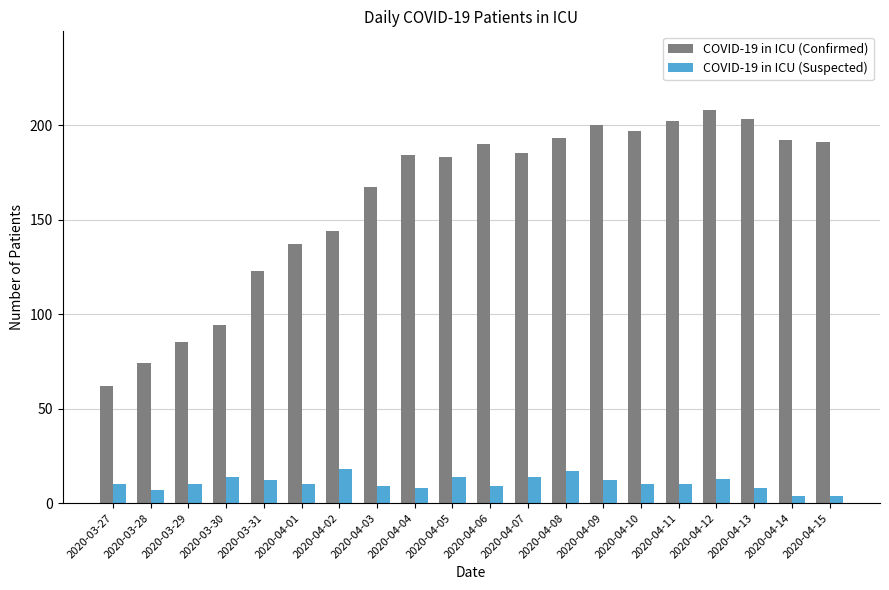

What is the difference between the COVID-19 in ICU (Confirmed) values at 2020-03-31 and 2020-04-03?

44